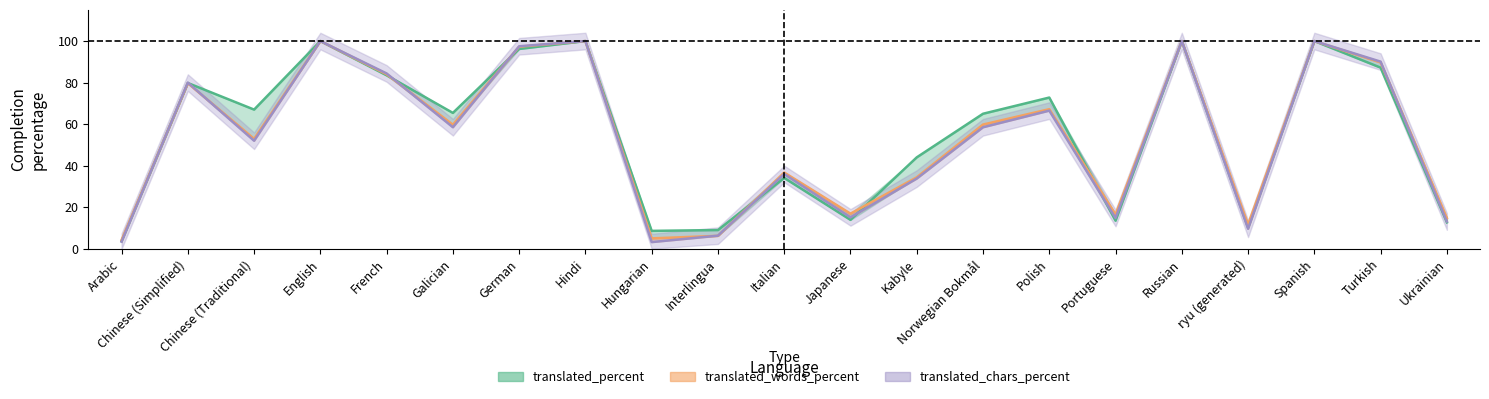

What position from the right is Spanish?

3